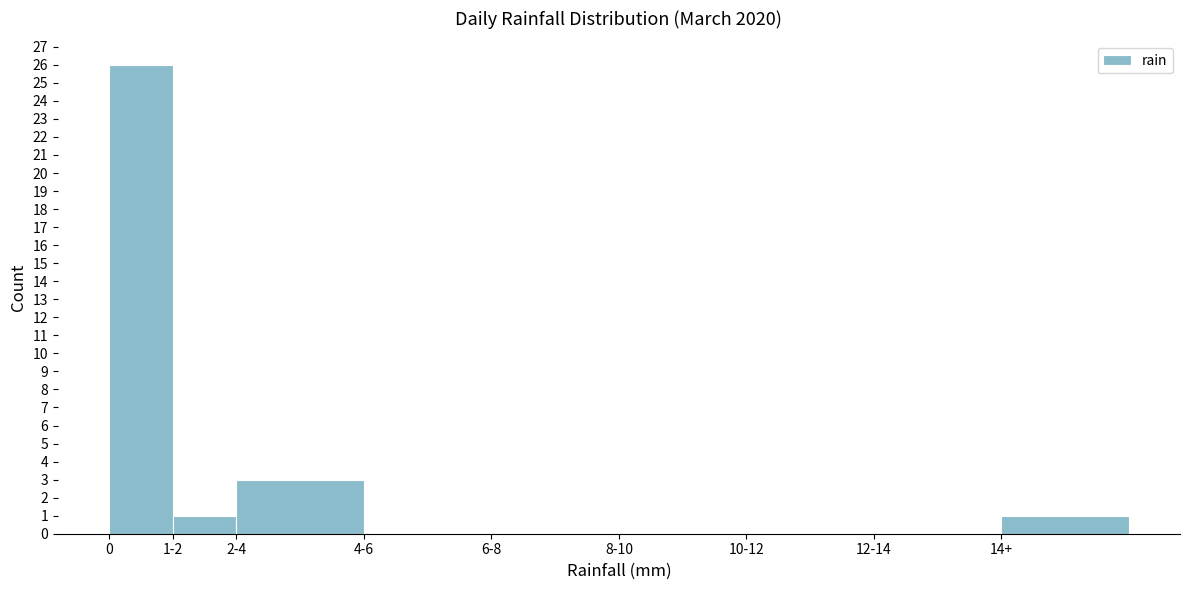

Reading right to left, what are all the values shown in this chart?

14+=1	12-14=0	10-12=0	8-10=0	6-8=0	4-6=0	2-4=3	1-2=1	0=26